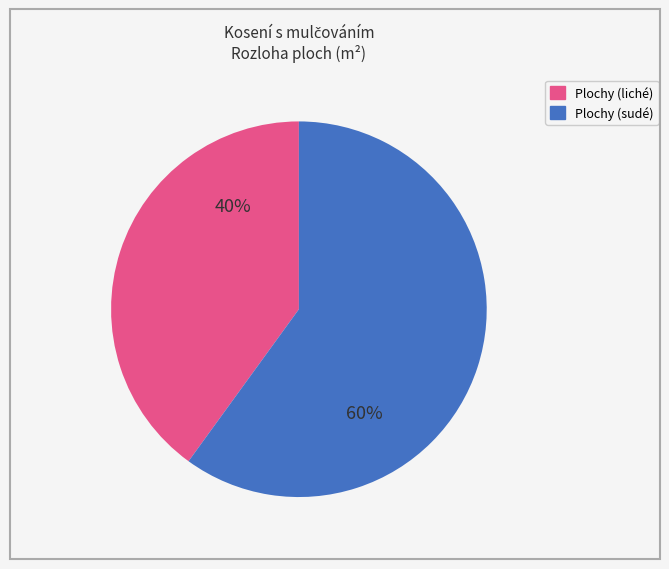

To the nearest percent, what is the difference between the largest and smallest slice percentages?

20%